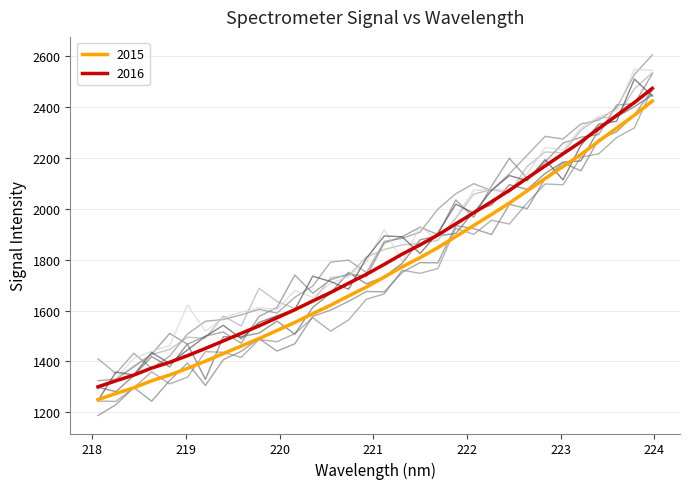

Reading right to left, what are all the values shown in this chart?

2424.5	2369.0	2317.9	2266.5	2214.1	2167.0	2119.4	2071.4	2023.3	1978.4	1934.7	1891.2	1847.7	1808.3	1772.2	1731.9	1692.6	1657.4	1621.1	1587.8	1553.4	1521.6	1489.8	1460.4	1430.6	1400.9	1372.6	1346.4	1323.8	1296.2	1273.6	1249.8